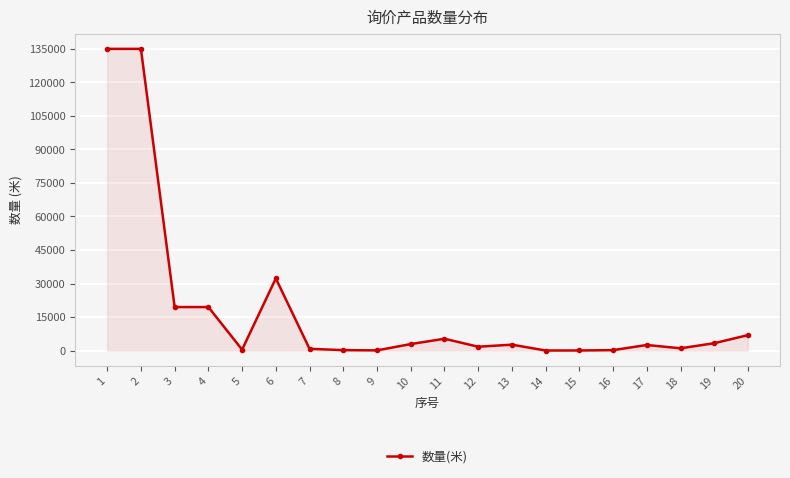

What is the ratio of the value at 20 to the value at 11?

1.3